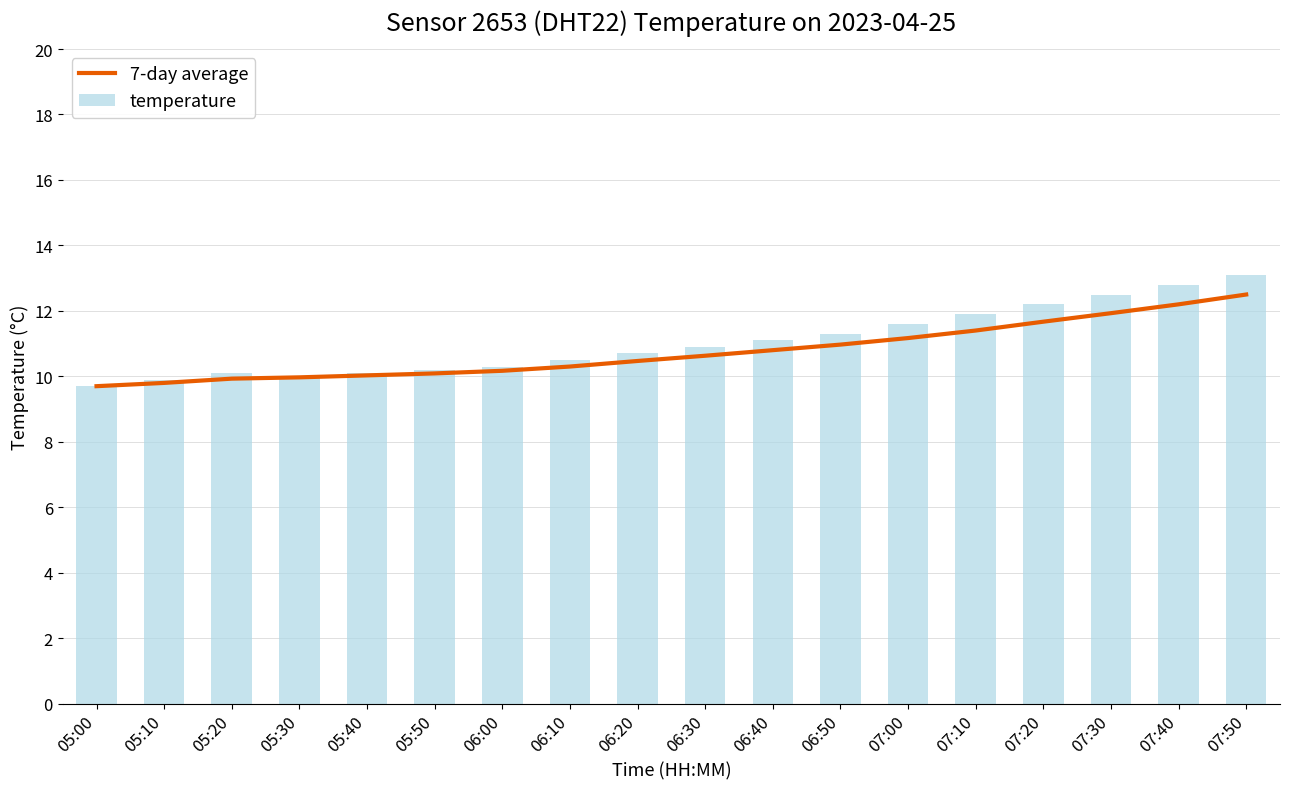

Where does the 7-day average series first go above 10?

05:40